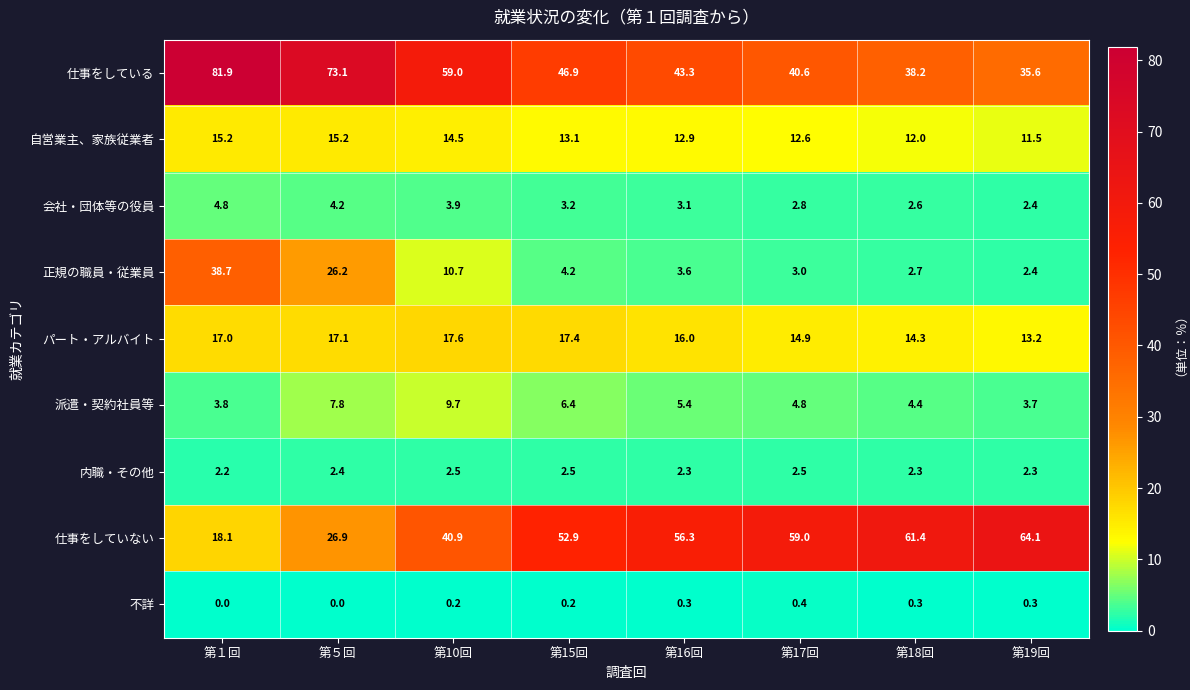

True or false: 仕事をしていない has a value of 40.9 at 第10回.

True